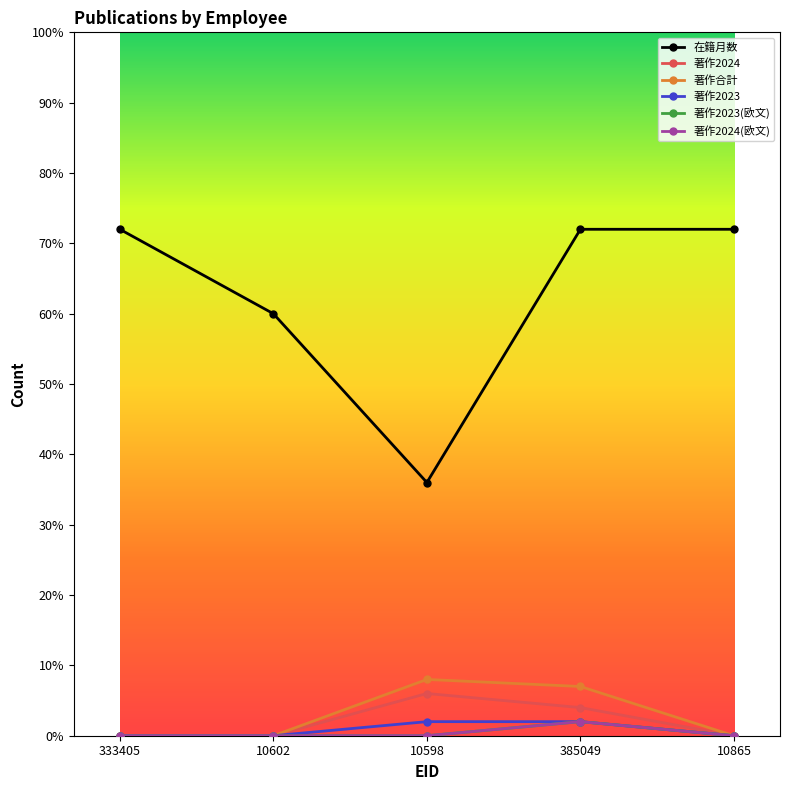

Reading left to right, transcribe all the data shown in this chart.

在籍月数: 333405=72	10602=60	10598=36	385049=72	10865=72
著作2024: 333405=0	10602=0	10598=6	385049=4	10865=0
著作合計: 333405=0	10602=0	10598=8	385049=7	10865=0
著作2023: 333405=0	10602=0	10598=2	385049=2	10865=0
著作2023(欧文): 333405=0	10602=0	10598=0	385049=2	10865=0
著作2024(欧文): 333405=0	10602=0	10598=0	385049=2	10865=0